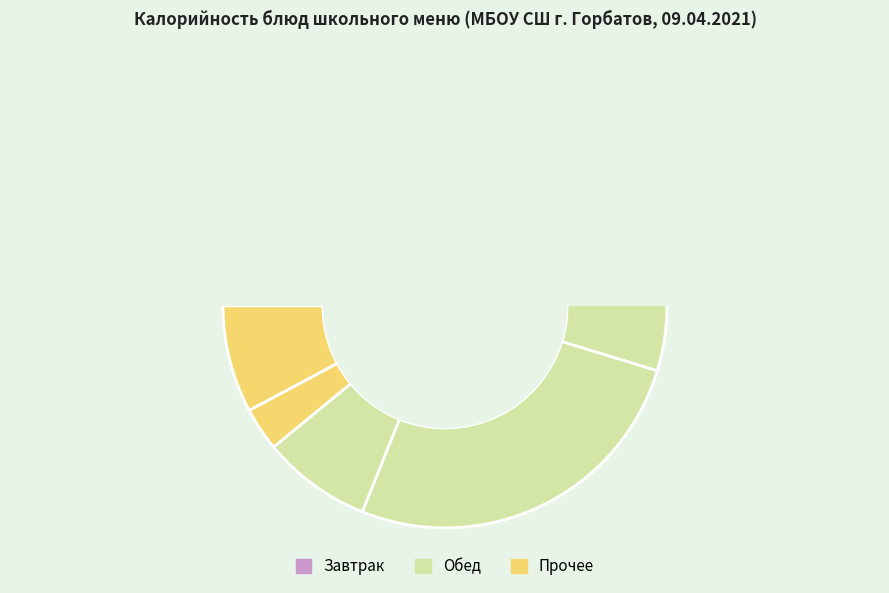

Combined, do Напиток кисломолочный and Батон, Хлеб ржаной account for over 50%?

No